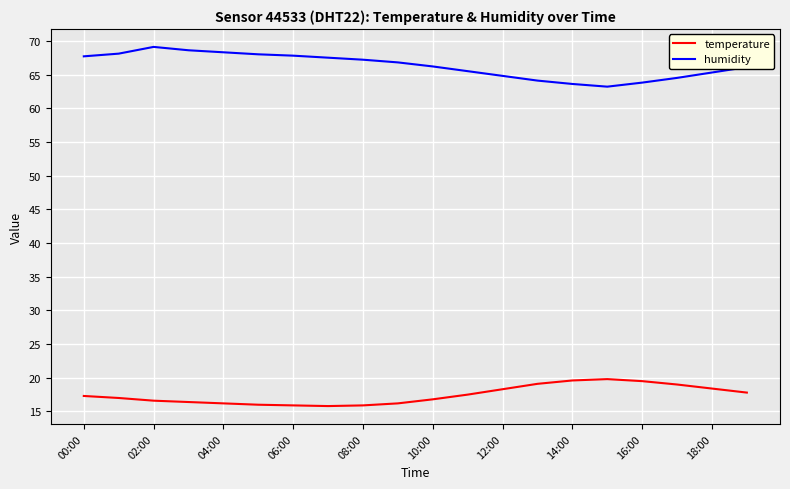

What are all the series names shown in the legend?

temperature, humidity